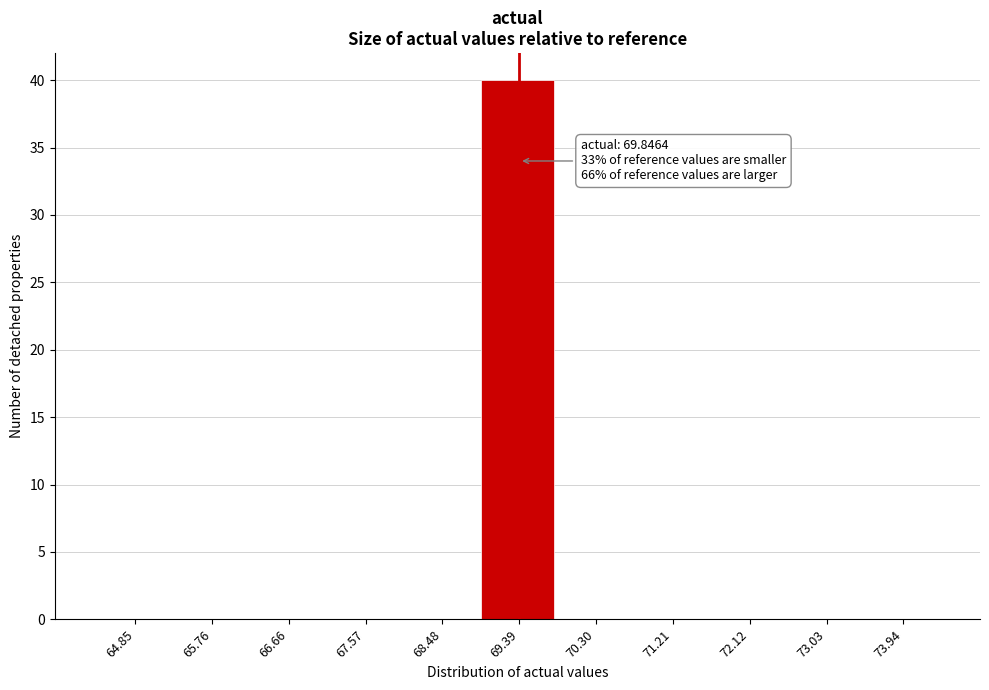

Reading left to right, list all the values displayed in this chart.

64.85=0	65.76=0	66.66=0	67.57=0	68.48=0	69.39=40	70.30=0	71.21=0	72.12=0	73.03=0	73.94=0